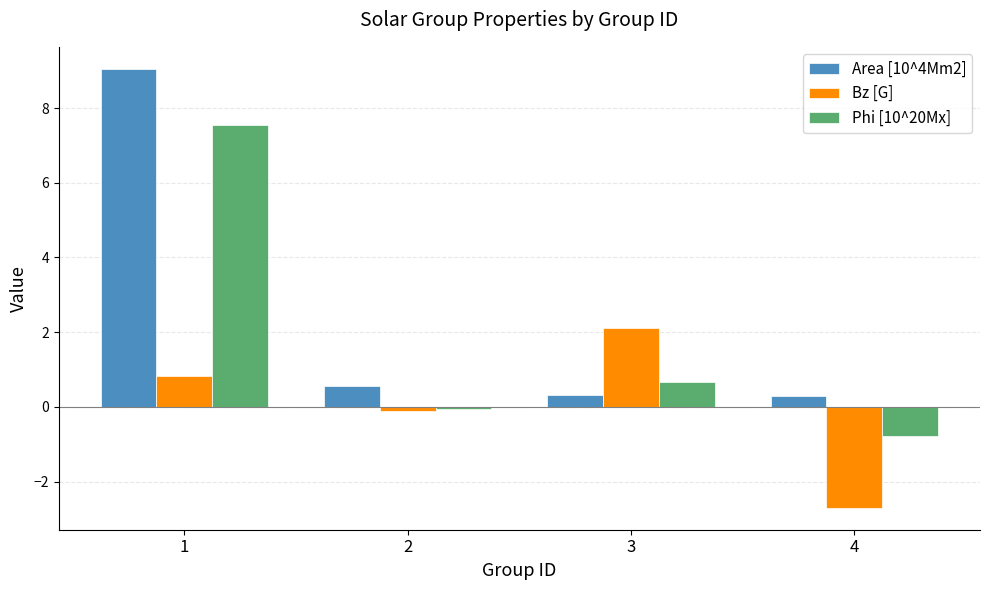

Reading left to right, list all the values displayed in this chart.

Area [10^4Mm2]: 9.1	0.6	0.3	0.3
Bz [G]: 0.8	-0.1	2.1	-2.7
Phi [10^20Mx]: 7.5	-0.1	0.7	-0.8